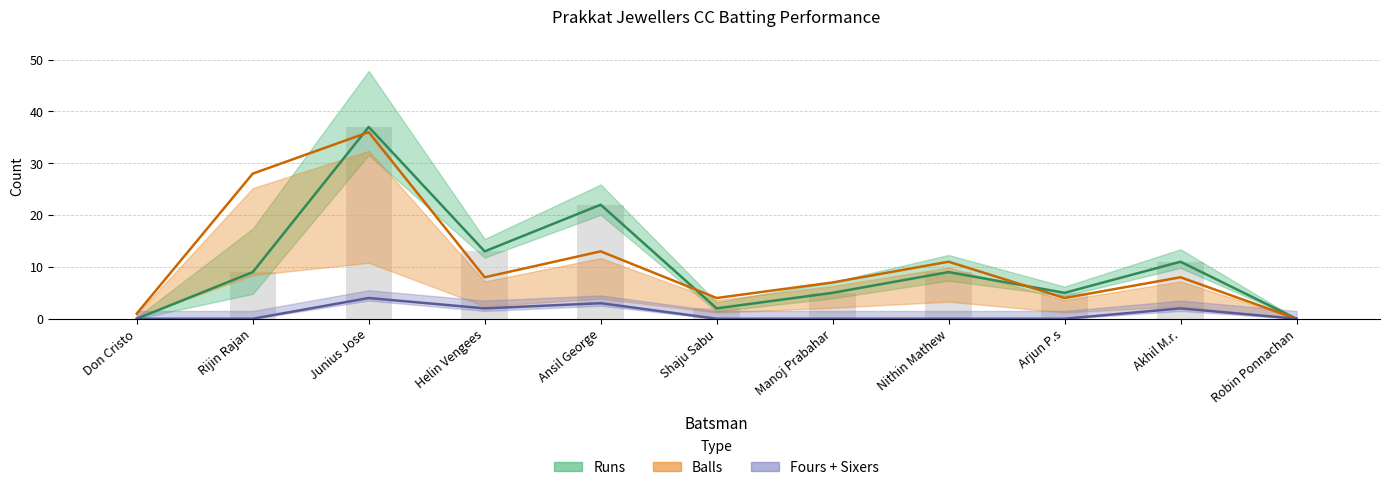

What is the label of the 6th bar from the left?

Shaju Sabu